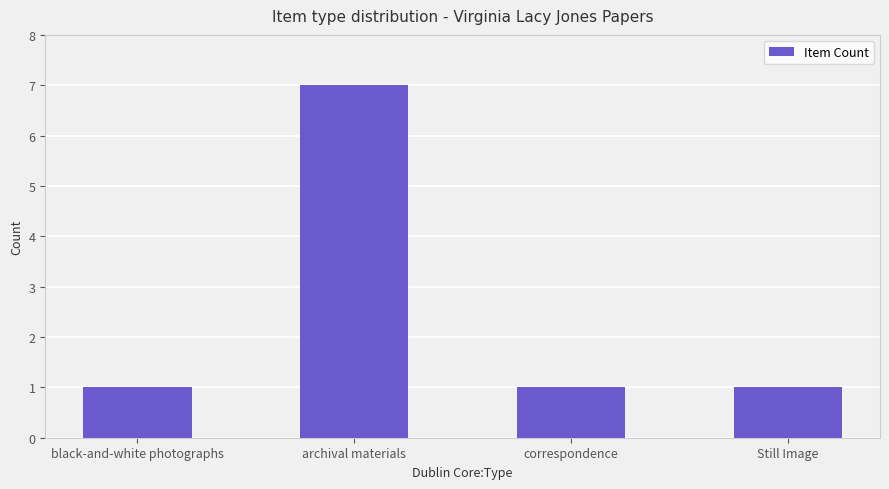

The chart shows a value of 1 at correspondence. True or false?

True